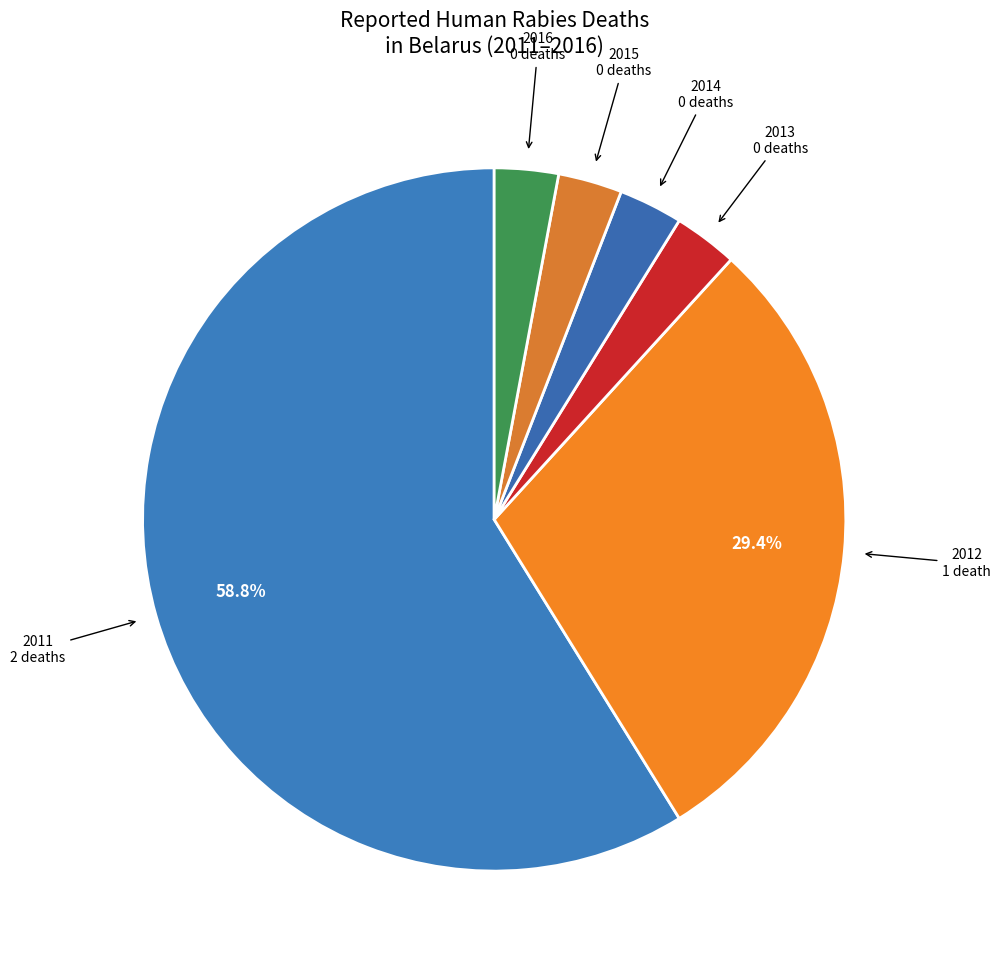

Between 2012 and 2015, which is larger?

2012